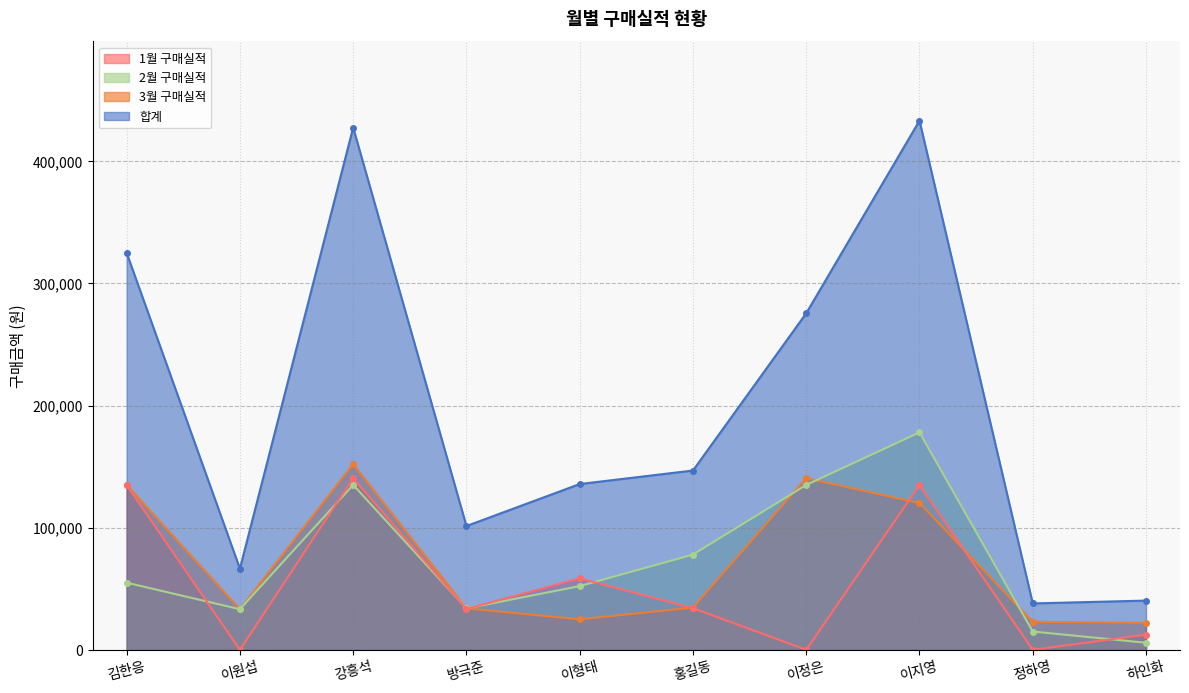

Is it true that 합계 equals 325000 at 김한응?

True